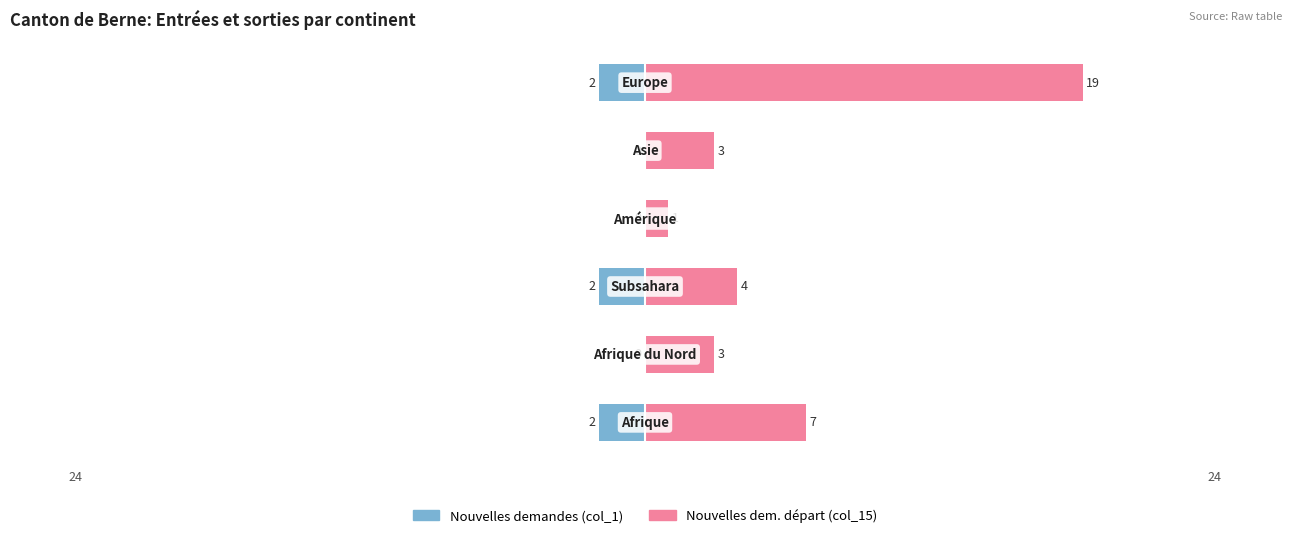

What is the difference between the maximum and second lowest values in the Nouvelles dem. départ (col_15) series?

16